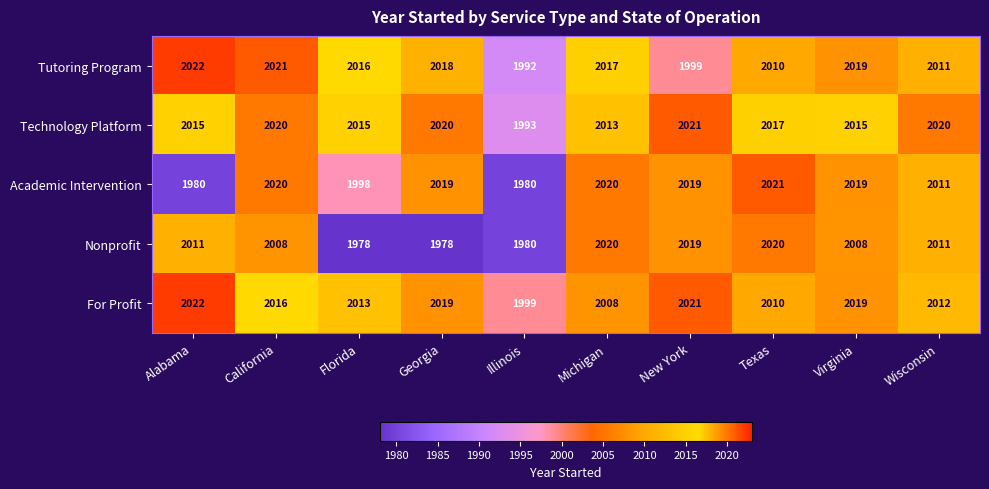

What is the difference between the highest and lowest values at New York?

22